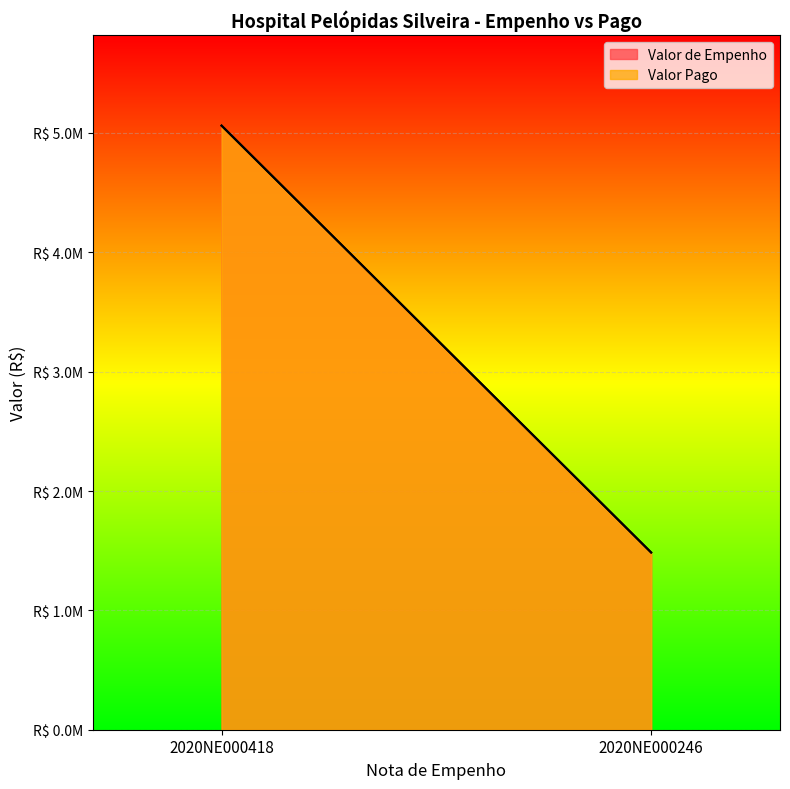

Which series has the widest spread of values?

Valor de Empenho